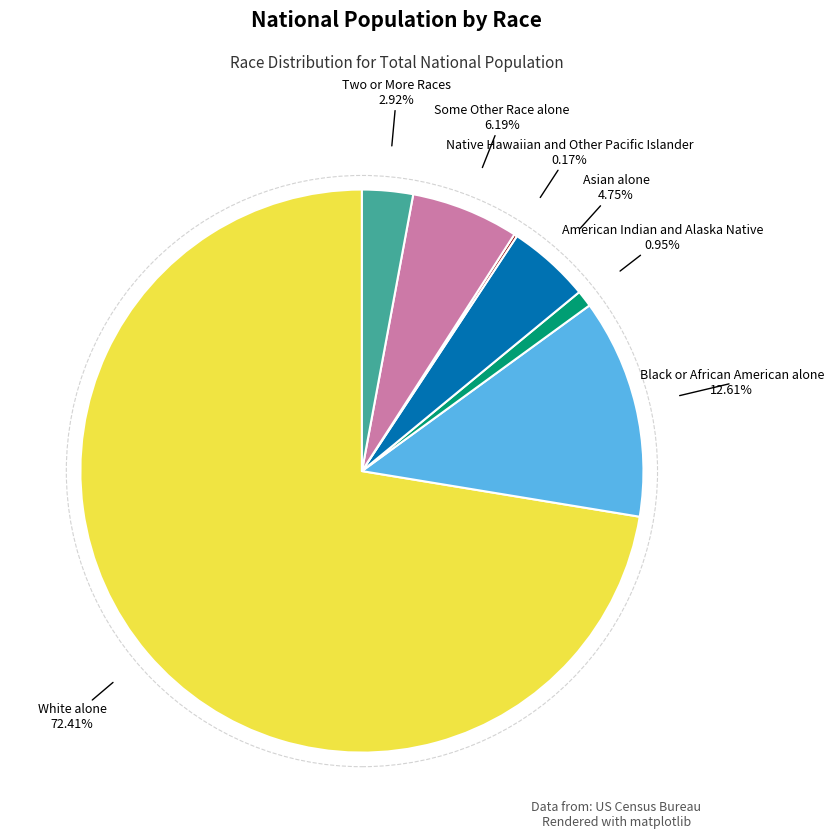

To the nearest percent, what is the average slice percentage?

14%